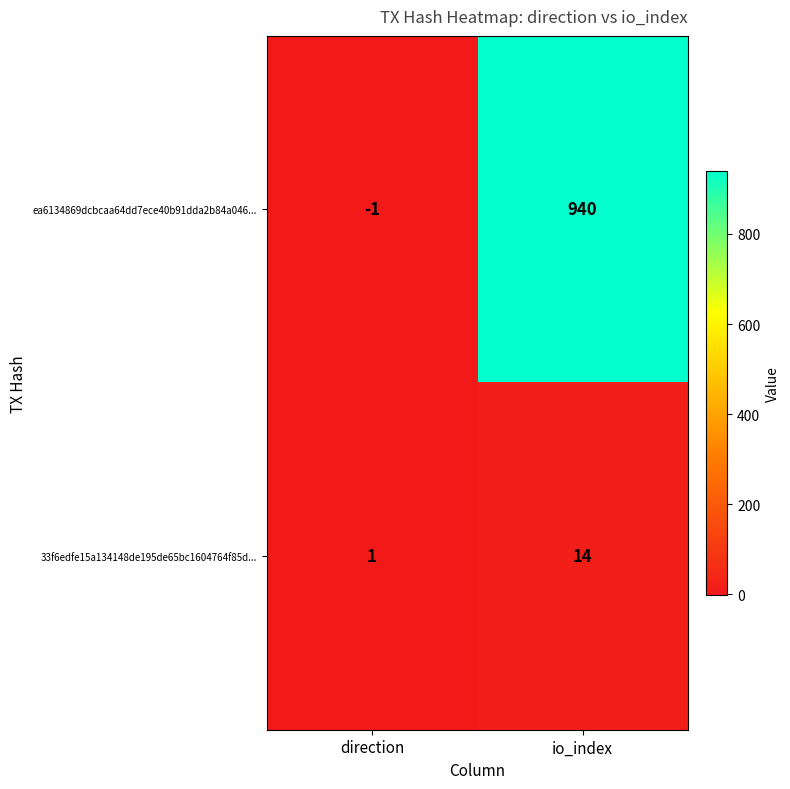

Reading left to right, what are all the values shown in this chart?

ea6134869dcbcaa64dd7ece40b91dda2b84a046...: -1	940
33f6edfe15a134148de195de65bc1604764f85d...: 1	14